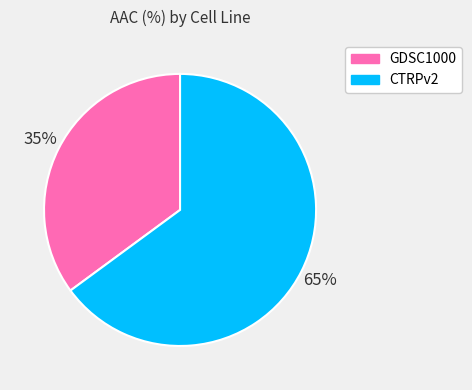

To the nearest percent, what is the average slice percentage?

50%